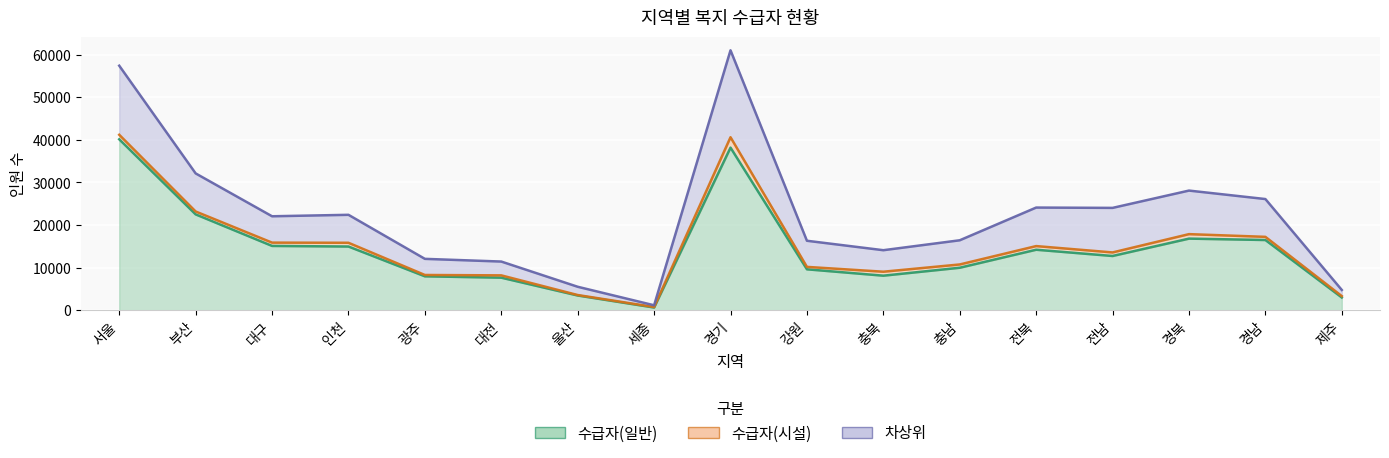

Which has a higher value, 강원 or 충북?

강원